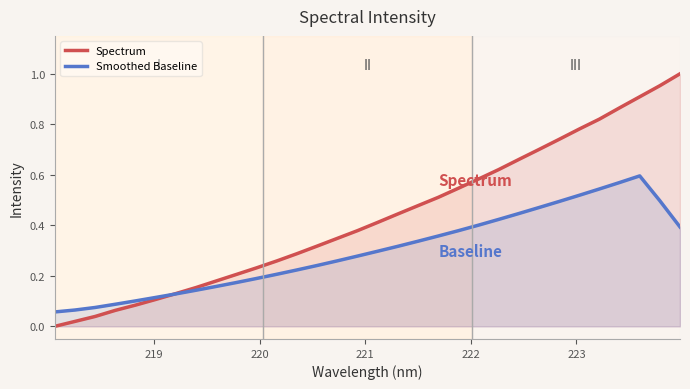

How many intersections are there between Spectrum and Smoothed Baseline?

1